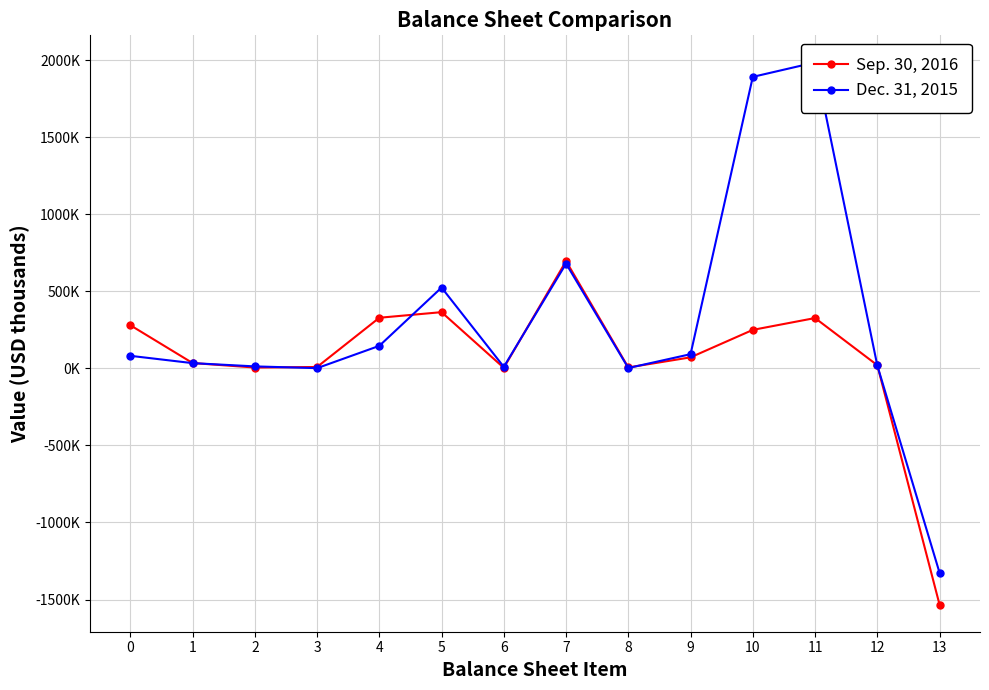

Does the chart have visible grid lines?

Yes